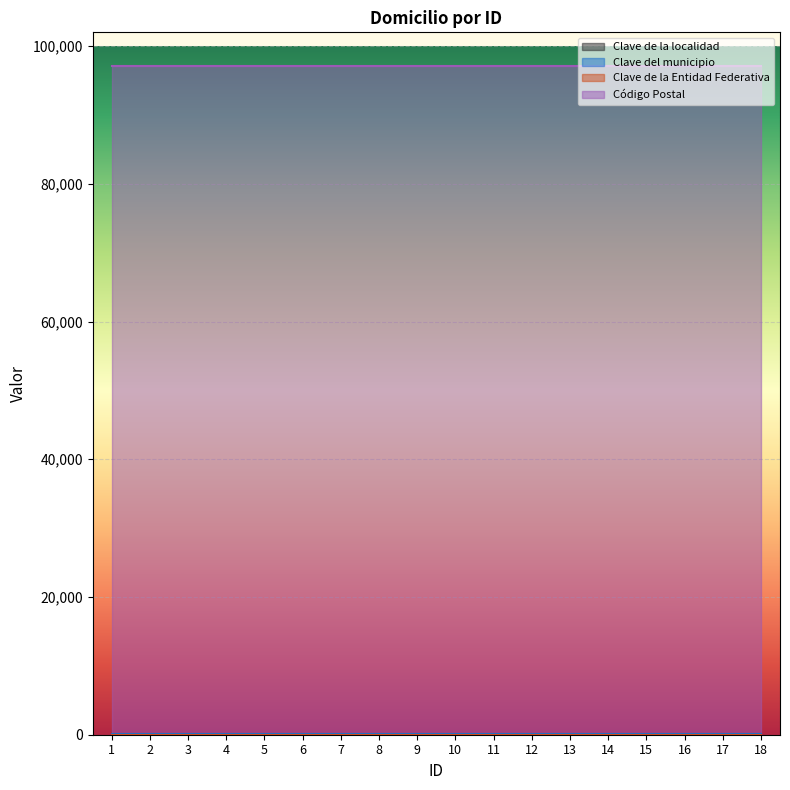

True or false: Código Postal and Clave de la Entidad Federativa intersect in this chart.

False